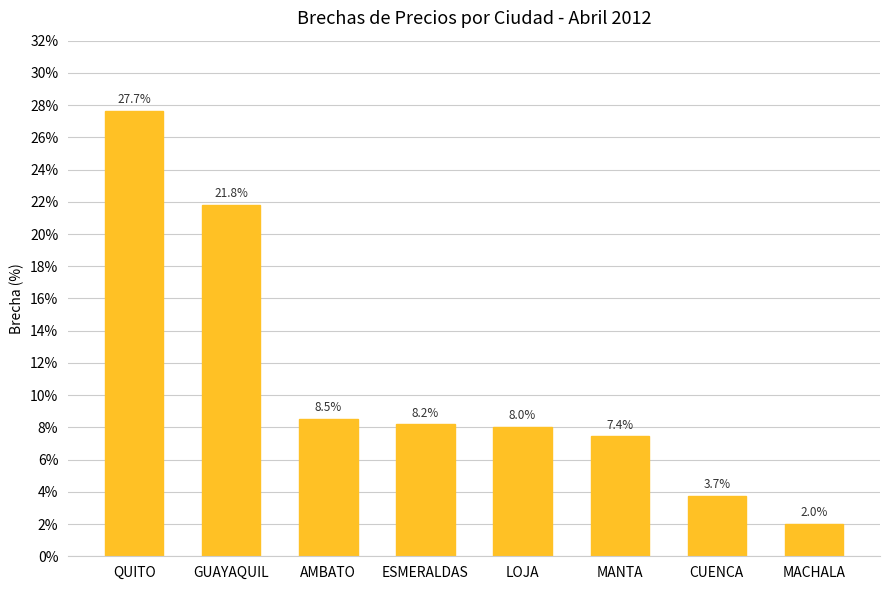

What is the label of the 7th bar from the right?

GUAYAQUIL